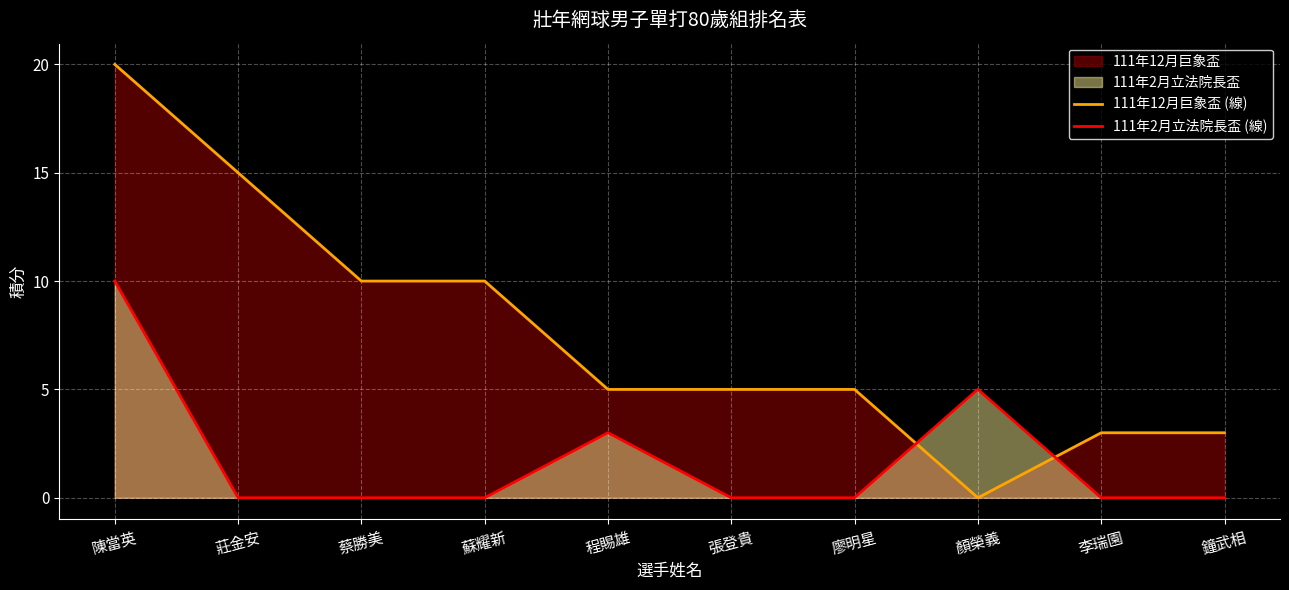

What is the sum of the 111年12月巨象盃 (線) values at 莊金安 and 廖明星?

20